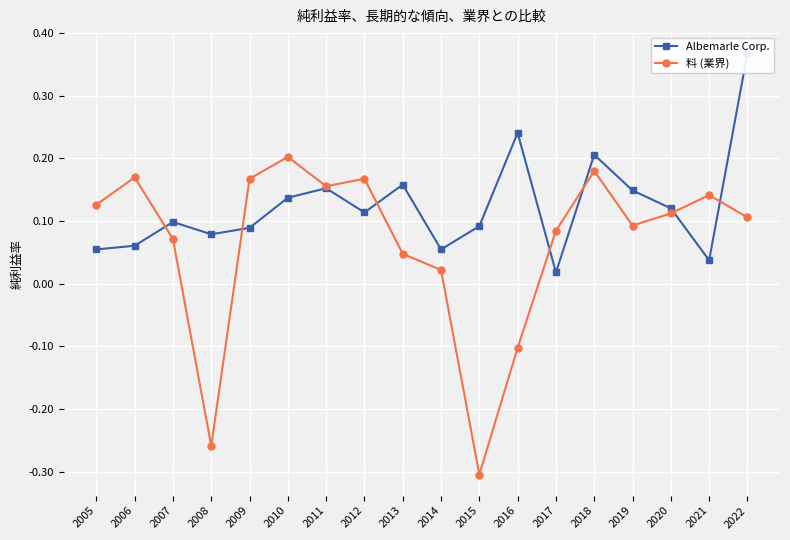

Reading left to right, transcribe all the data shown in this chart.

Albemarle Corp.: 0.1	0.1	0.1	0.1	0.1	0.1	0.2	0.1	0.2	0.1	0.1	0.2	0.0	0.2	0.1	0.1	0.0	0.4
料 (業界): 0.1	0.2	0.1	-0.3	0.2	0.2	0.2	0.2	0.0	0.0	-0.3	-0.1	0.1	0.2	0.1	0.1	0.1	0.1